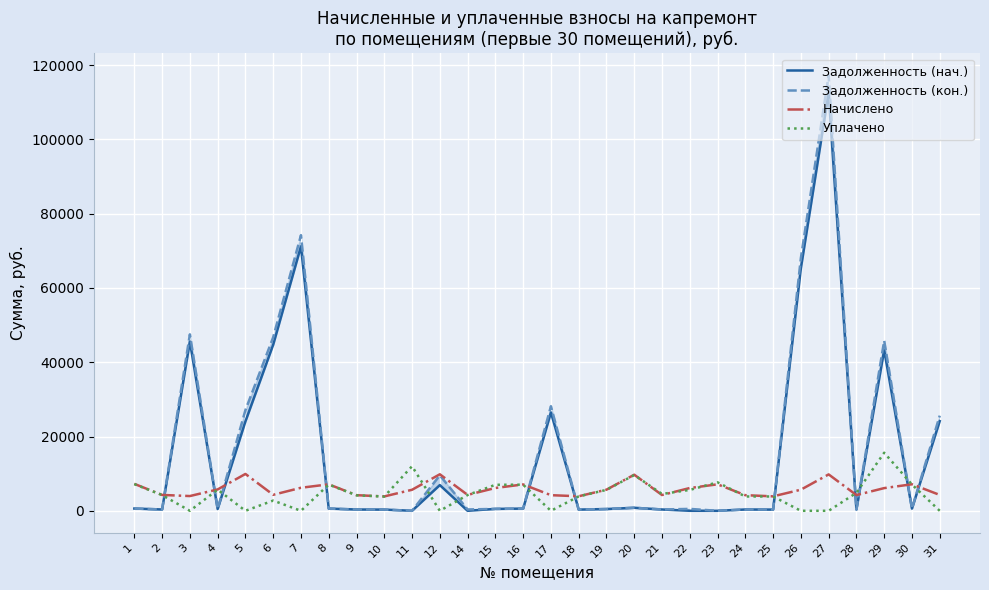

Where does the Уплачено series first go above 4242?

1